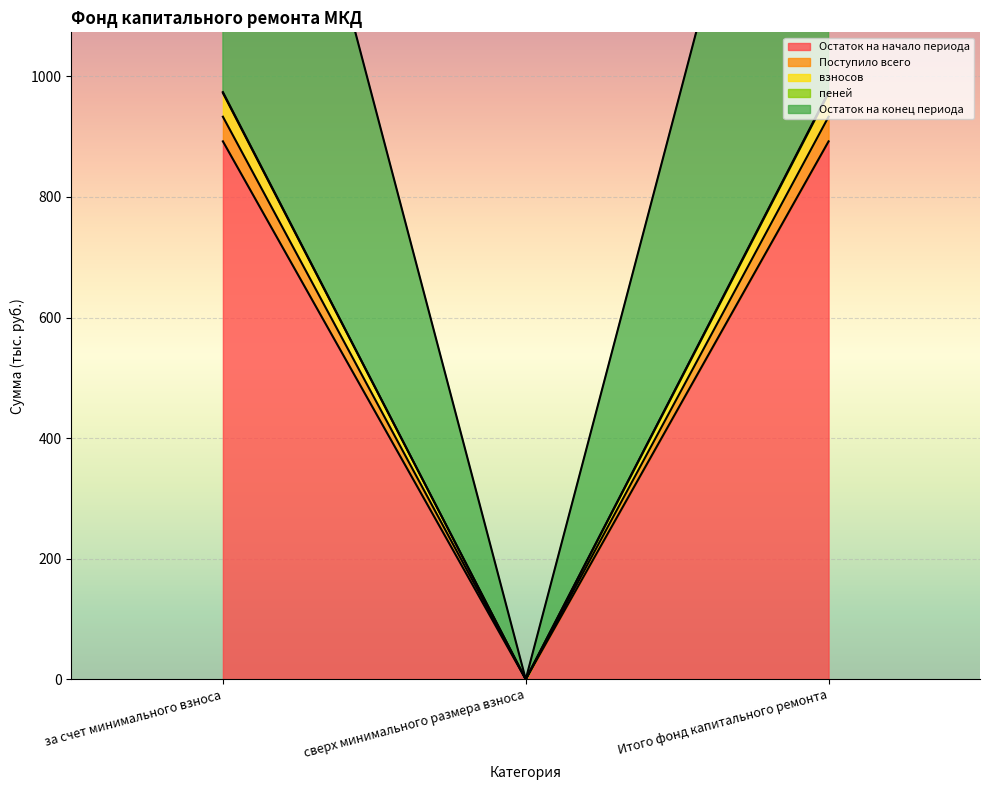

What is the label of the 3rd point from the left?

Итого фонд капитального ремонта